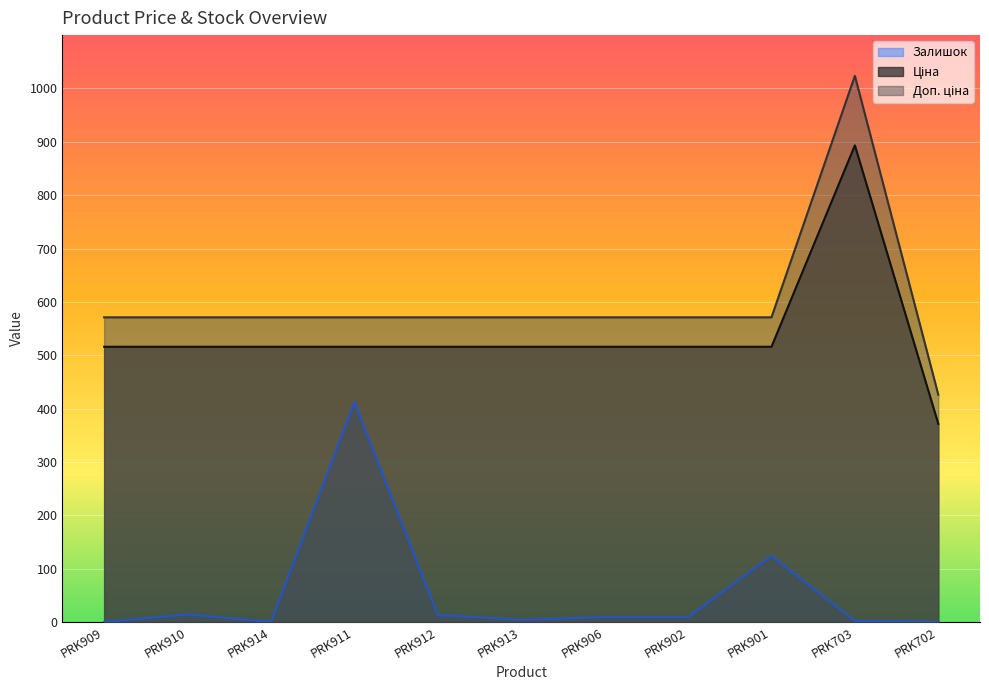

What position from the right is PRK913?

6